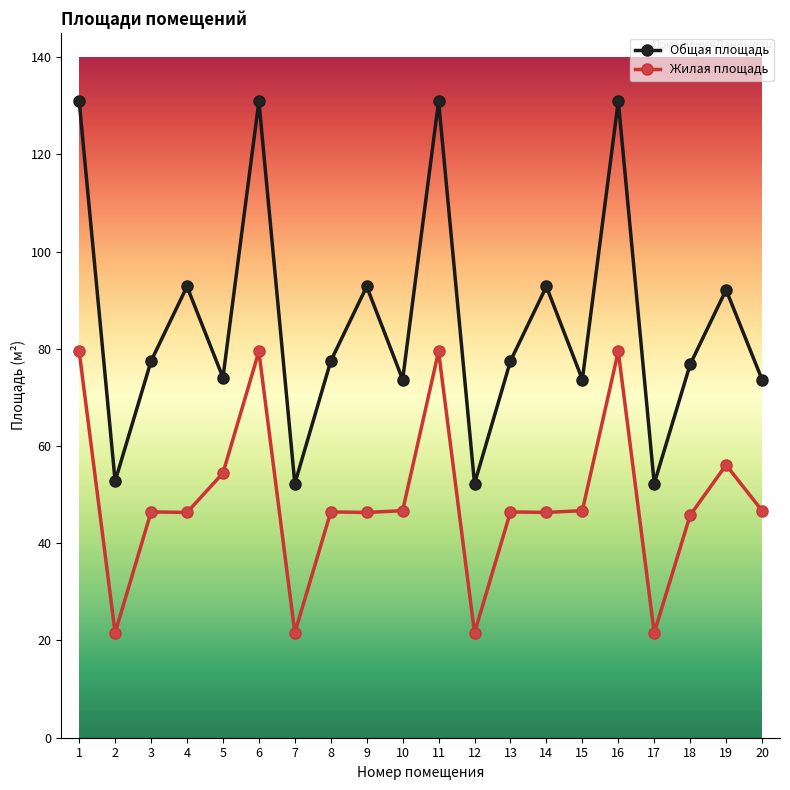

True or false: Жилая площадь and Общая площадь cross at least once.

False